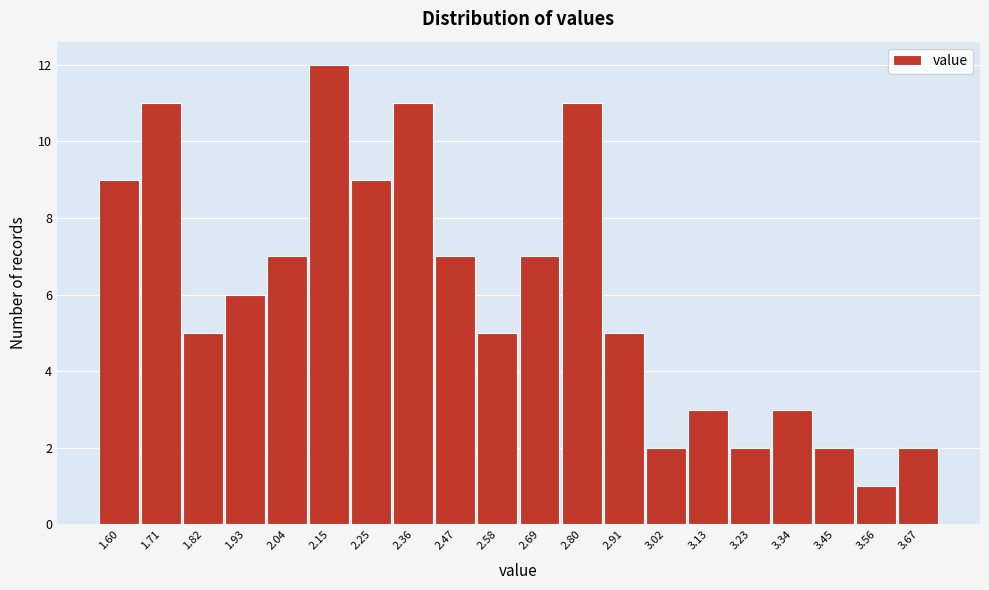

Reading right to left, extract all data points from this chart.

2	1	2	3	2	3	2	5	11	7	5	7	11	9	12	7	6	5	11	9